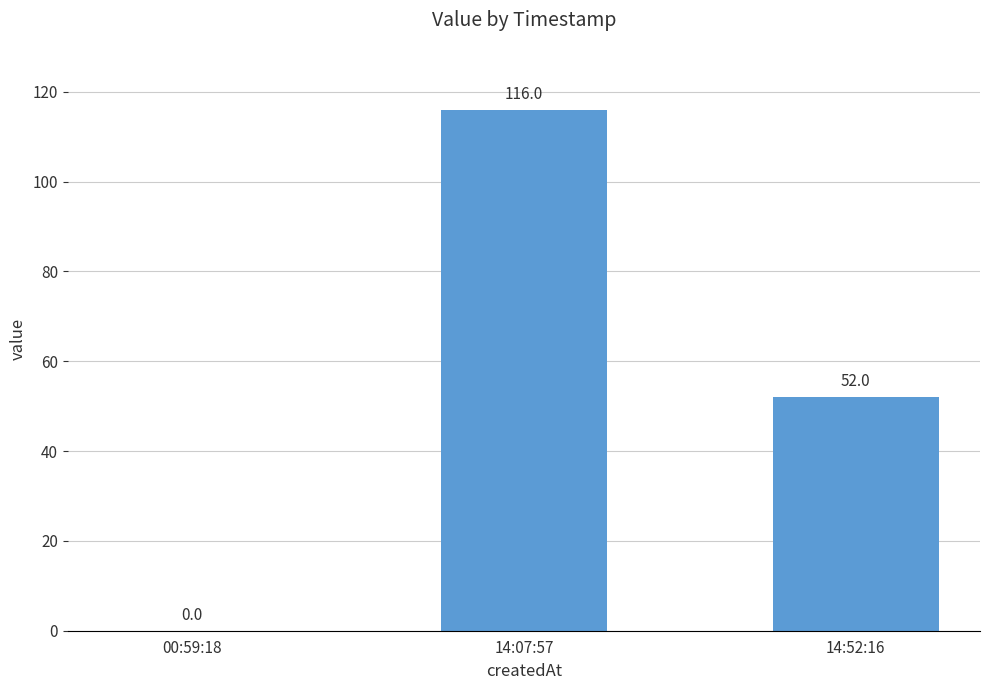

Where is the data nearest to the value 58?

14:52:16